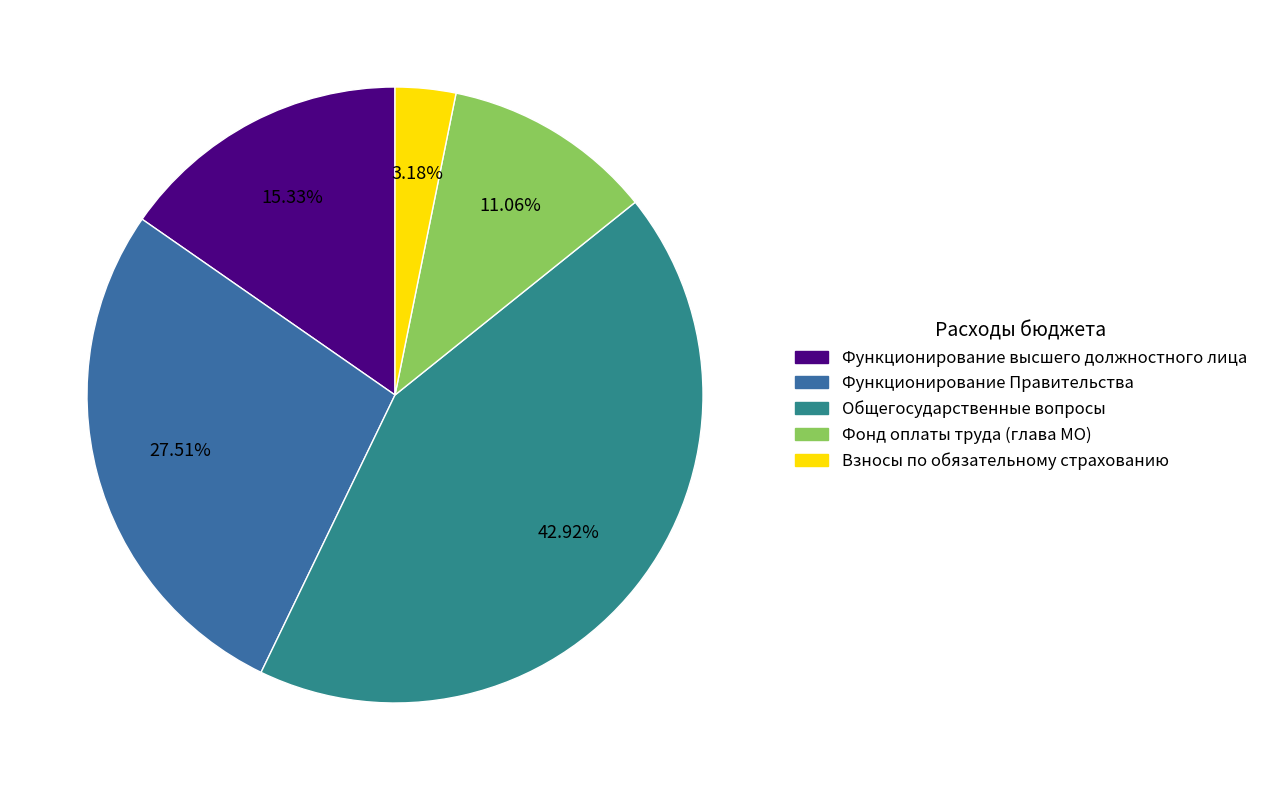

Rank the categories by value from lowest to highest.

Взносы по обязательному страхованию, Фонд оплаты труда (глава МО), Функционирование высшего должностного лица, Функционирование Правительства, Общегосударственные вопросы